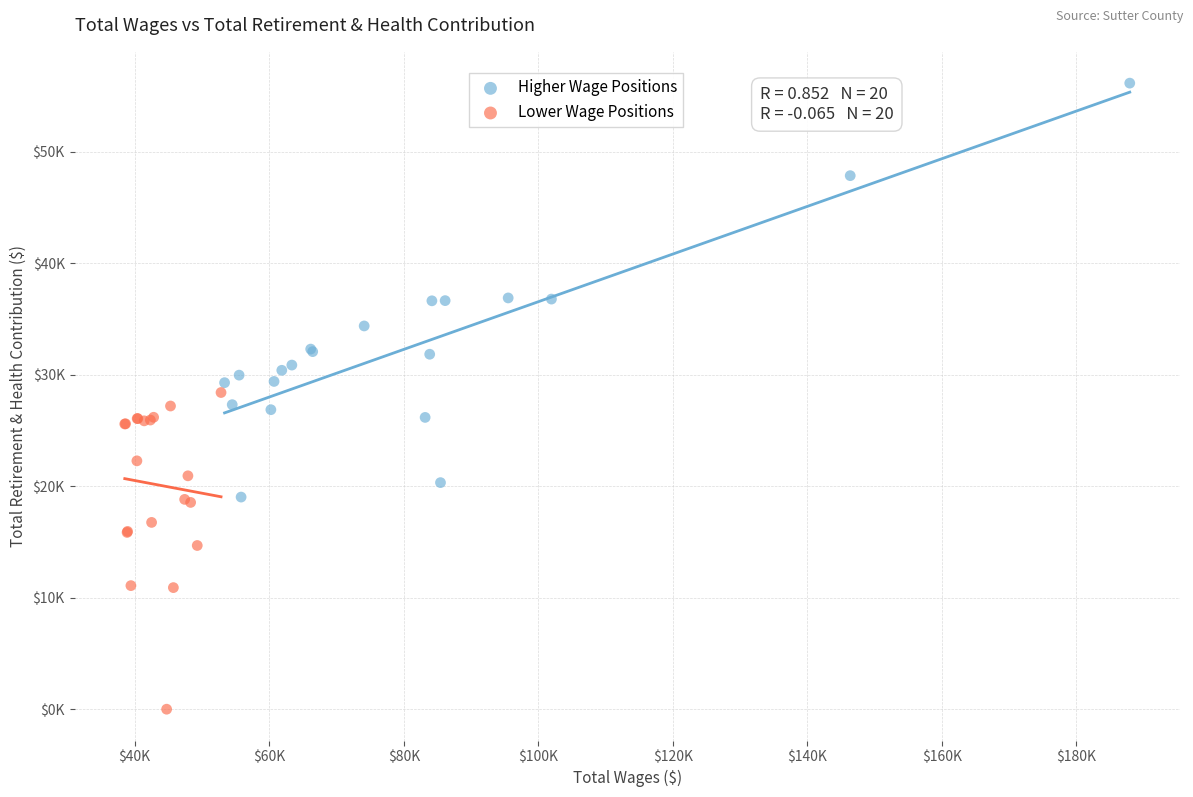

What are all the series names shown in the legend?

Higher Wage Positions, Lower Wage Positions